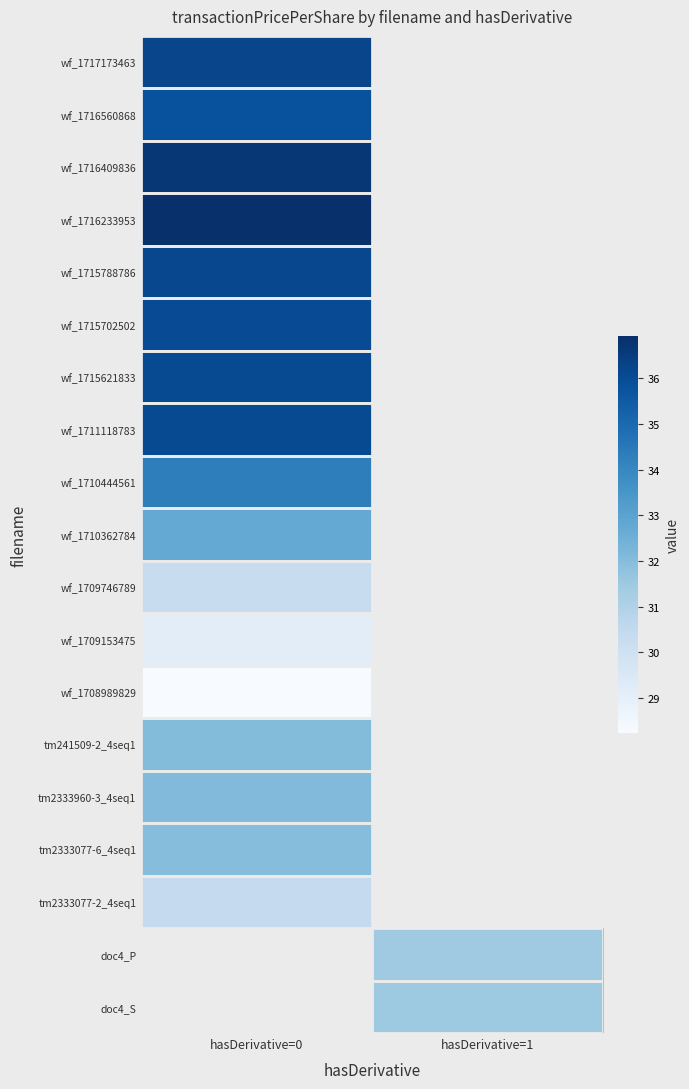

List the series in order of their peak value, highest first.

wf_1716233953, wf_1716409836, wf_1717173463, wf_1715788786, wf_1711118783, wf_1715621833, wf_1715702502, wf_1716560868, wf_1710444561, wf_1710362784, tm2333960-3_4seq1, tm2333077-6_4seq1, tm2333077-2_4seq1, wf_1709746789, wf_1709153475, doc4_P, doc4_S, tm241509-2_4seq1, wf_1708989829